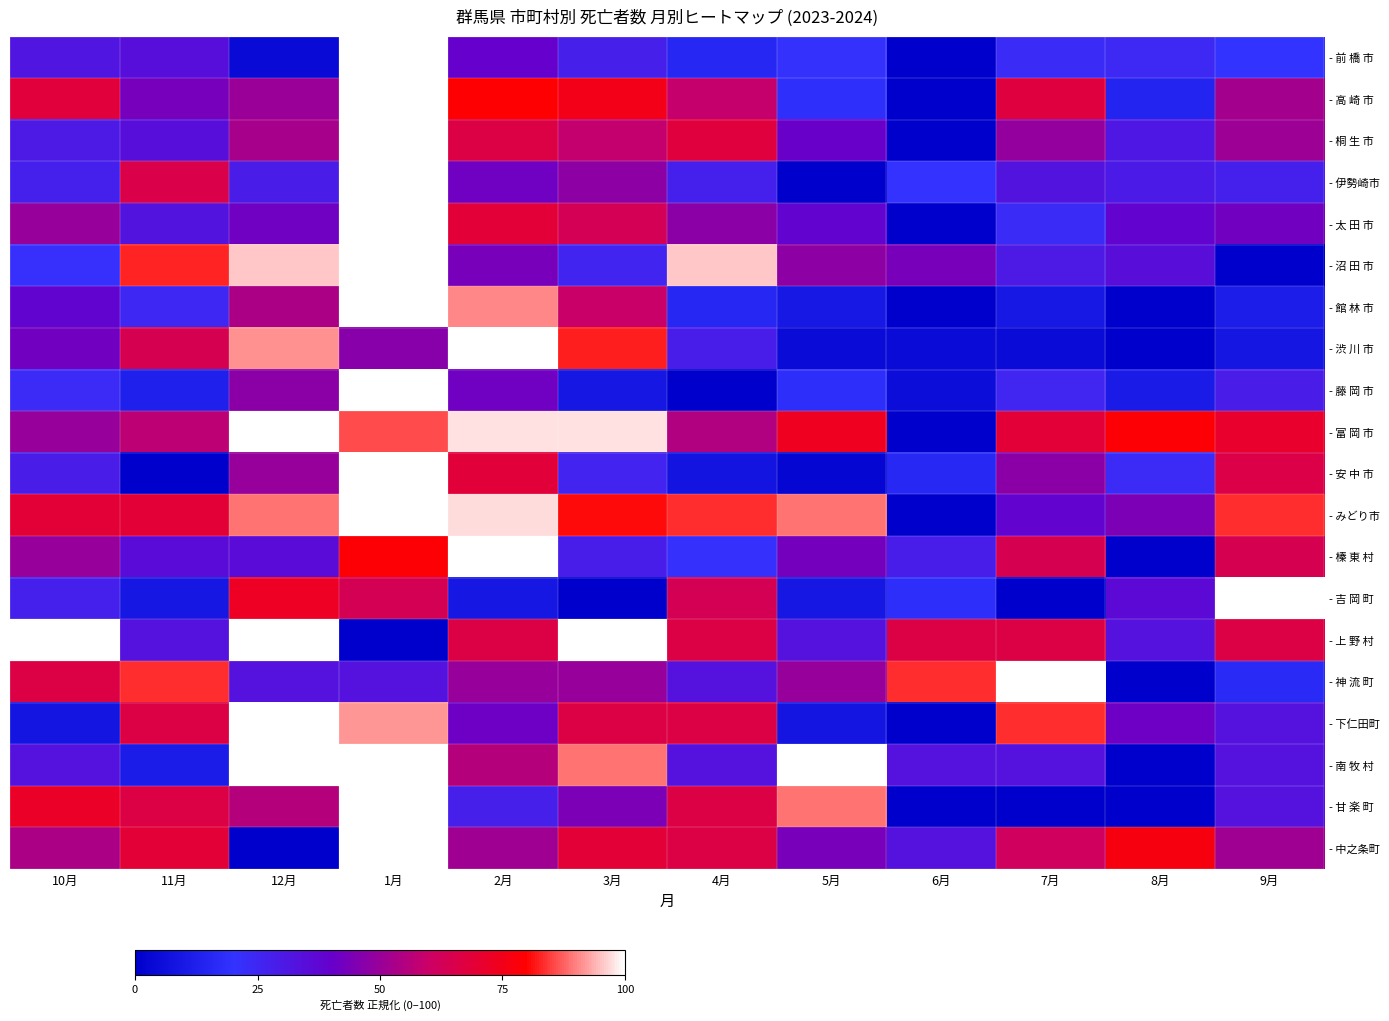

Rank the series at 8月 from highest to lowest value.

- 富 岡 市, - 中之条町, - みどり市, - 下仁田町, - 太 田 市, - 吉 岡 町, - 沼 田 市, - 上 野 村, - 桐 生 市, - 伊勢崎市, - 前 橋 市, - 安 中 市, - 高 崎 市, - 藤 岡 市, - 館 林 市, - 渋 川 市, - 榛 東 村, - 神 流 町, - 南 牧 村, - 甘 楽 町